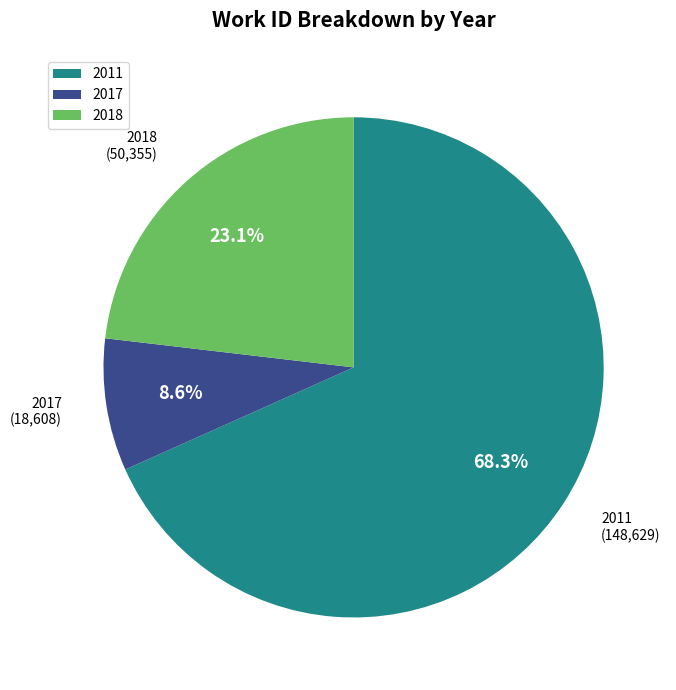

To the nearest percent, what is the difference between the largest and smallest slice percentages?

60%